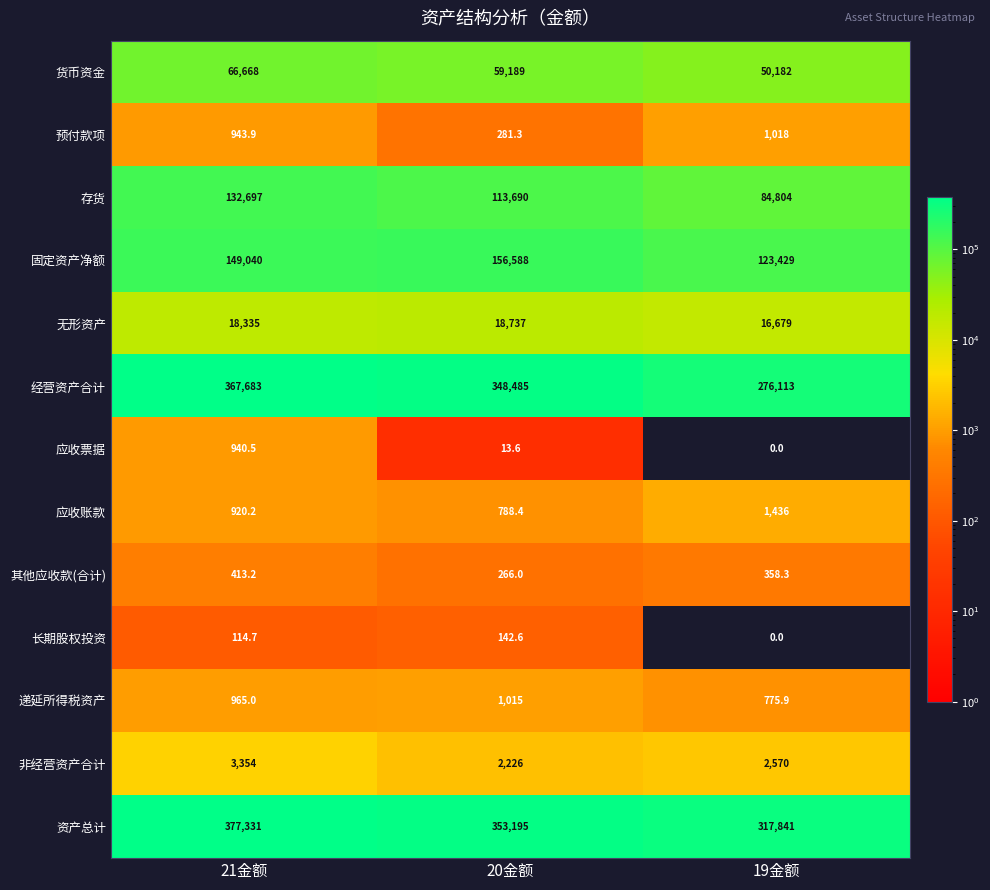

How many data points in 其他应收款(合计) are less than 358?

1